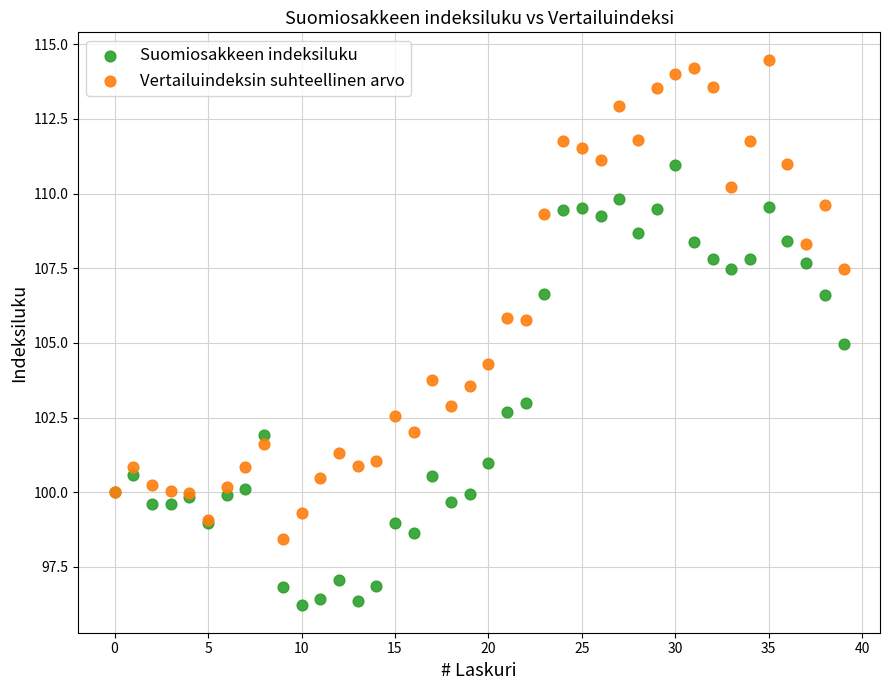

Which series has the largest Y range (max minus min)?

Vertailuindeksin suhteellinen arvo